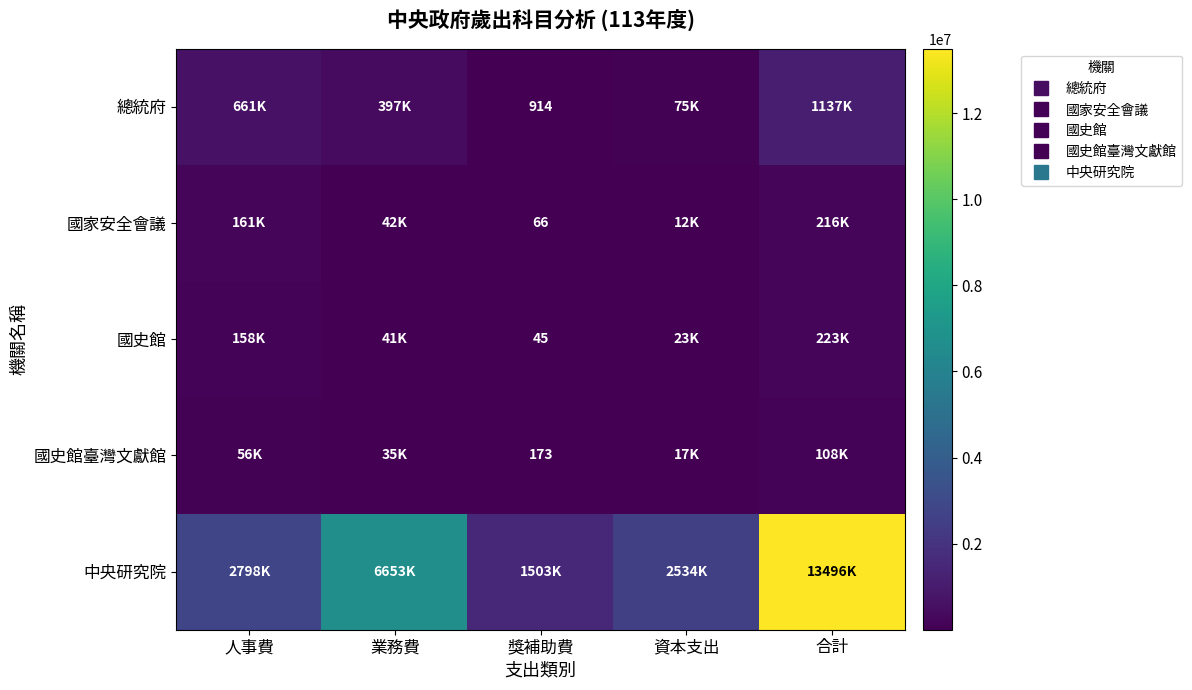

What is the sum of all 國史館 values?

445394